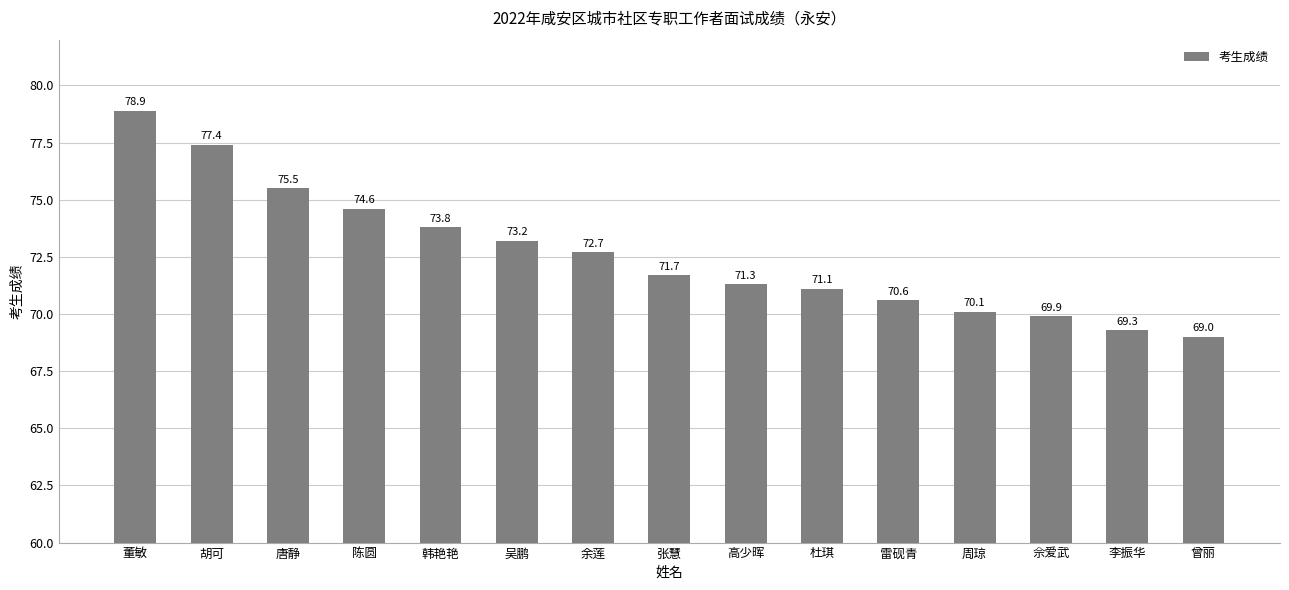

Which category has the highest value across all series?

董敏